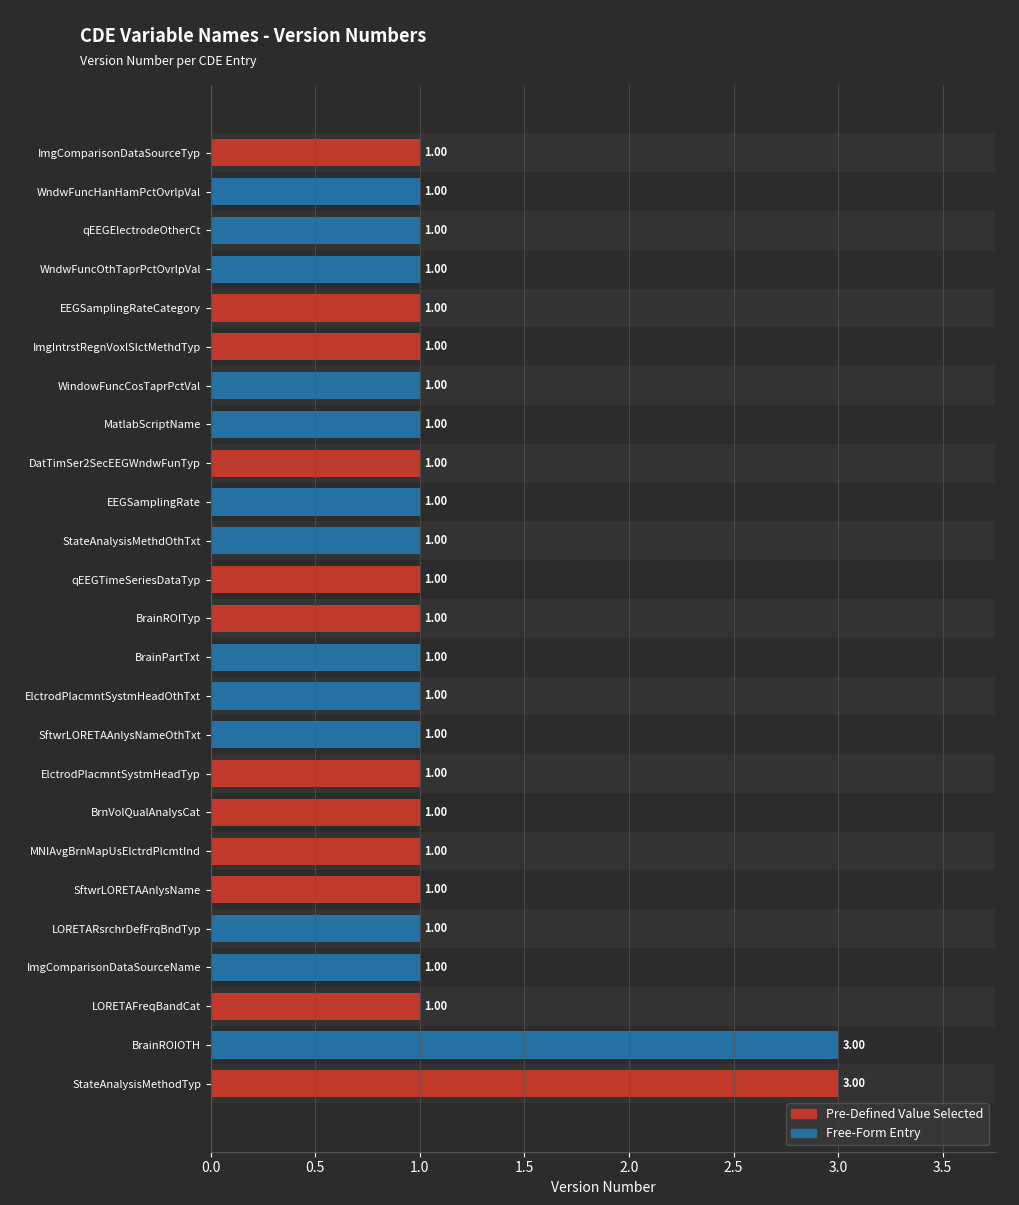

What is the ratio of the value at WndwFuncOthTaprPctOvrlpVal to the value at ElctrodPlacmntSystmHeadTyp?

1.0